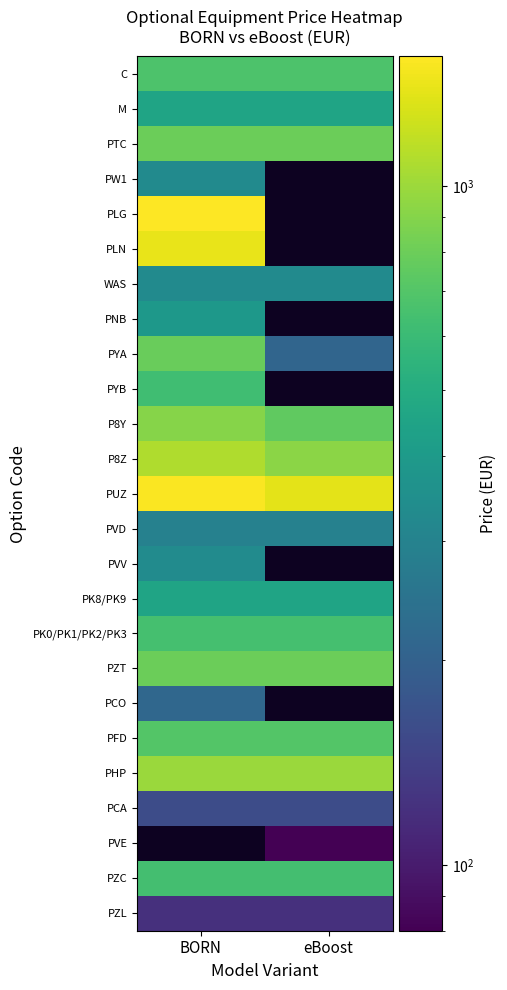

The value of PCA at BORN is 160.0. True or false?

True